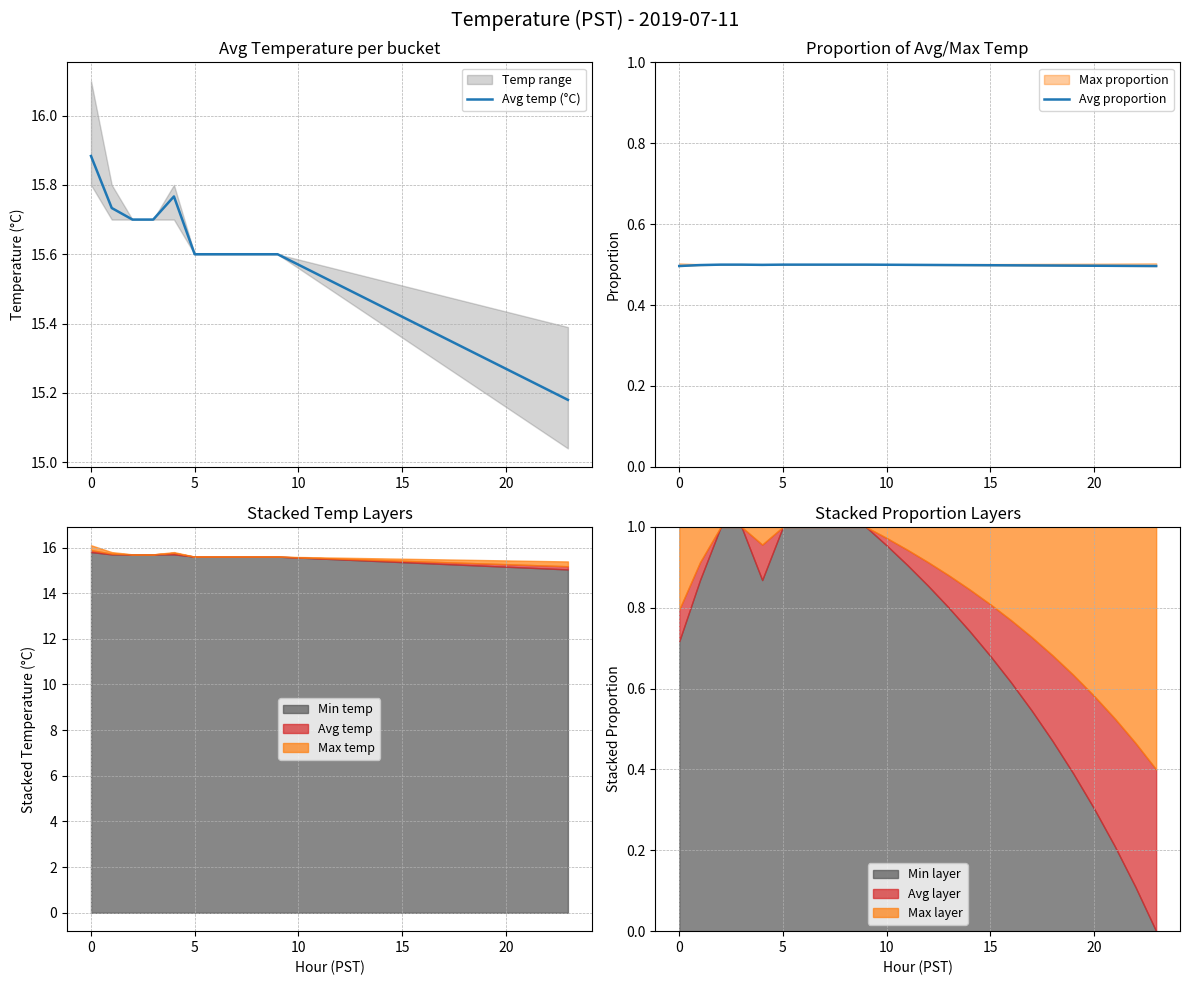

What is the minimum value for Min temp?

15.0